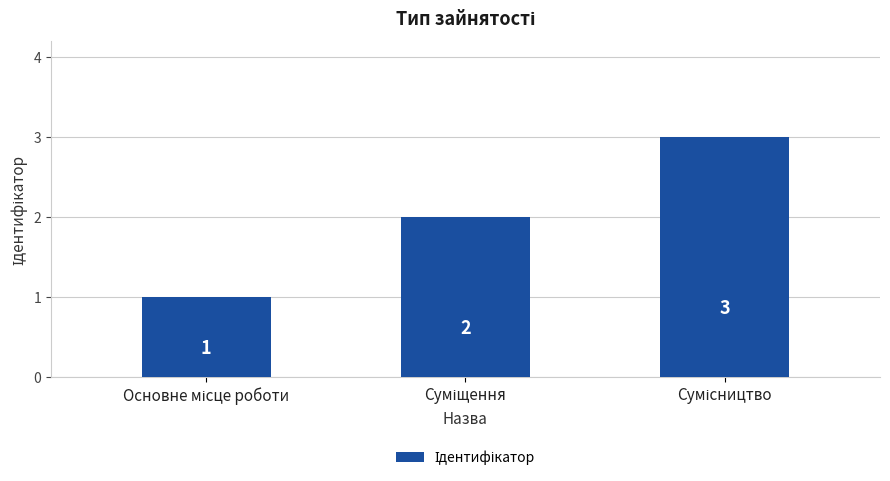

What is the smallest value displayed?

1